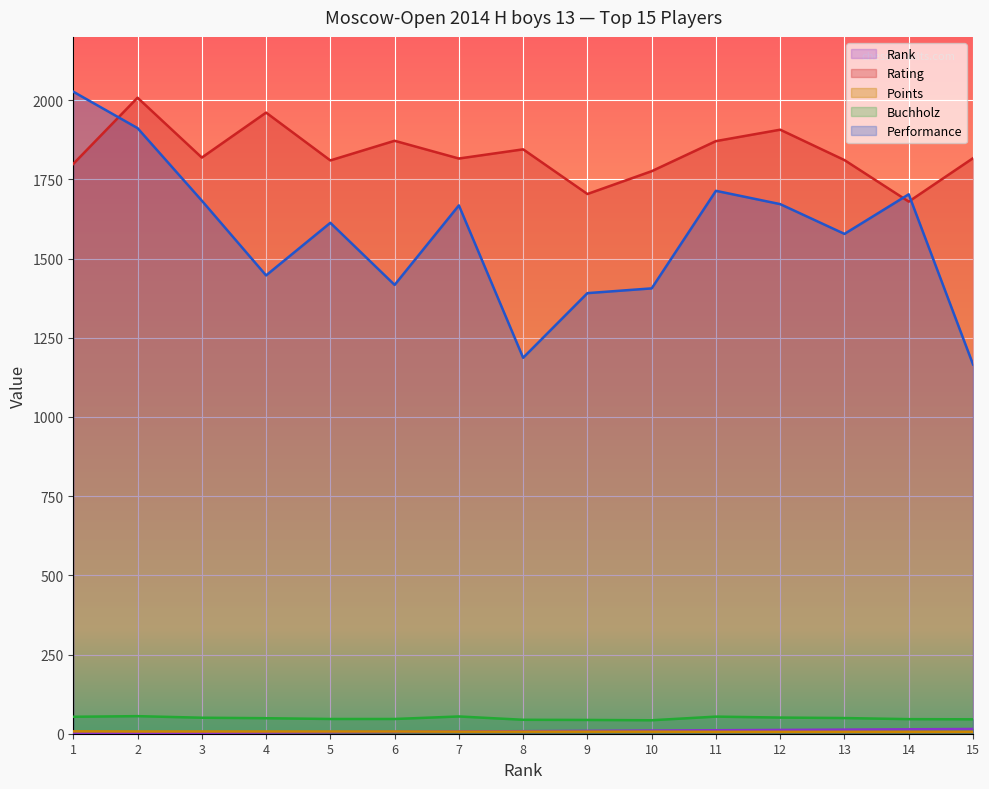

What is the sum of the Rating values at 13 and 3?

3630.0